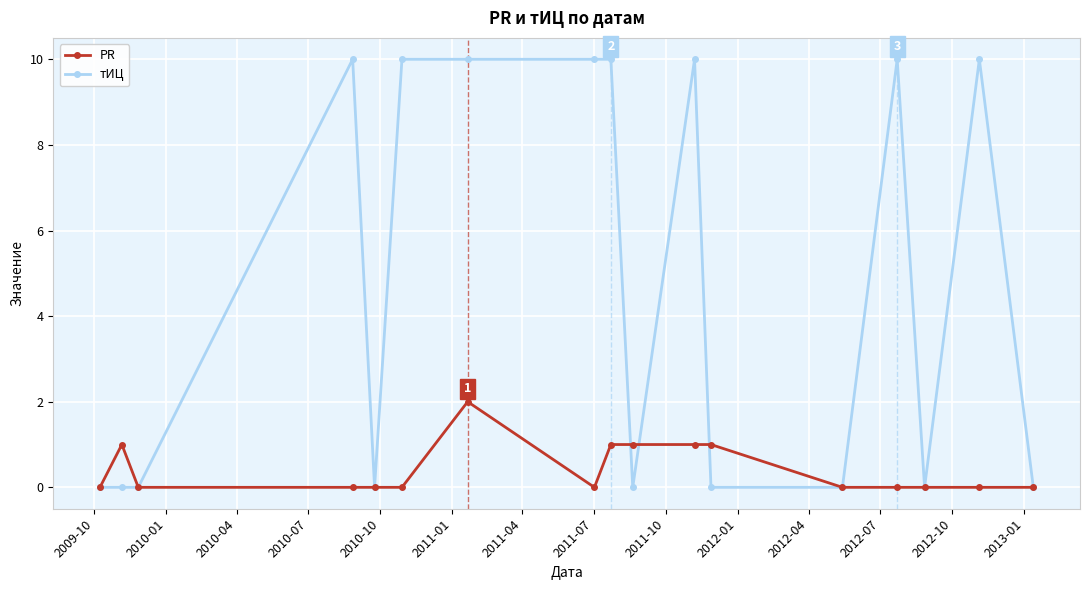

Which series has the largest total across all categories?

тИЦ